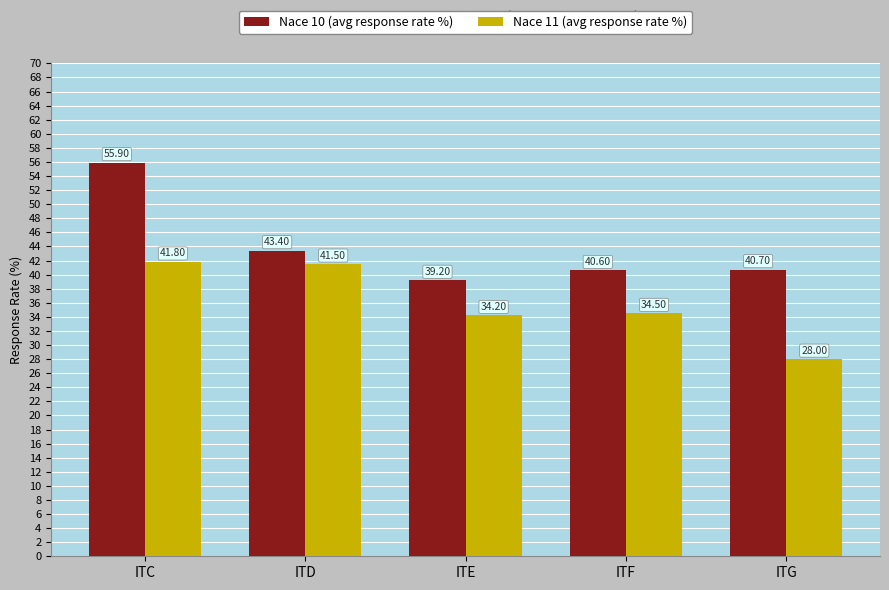

List the labels in order of Nace 11 (avg response rate %) value, largest first.

ITC, ITD, ITF, ITE, ITG